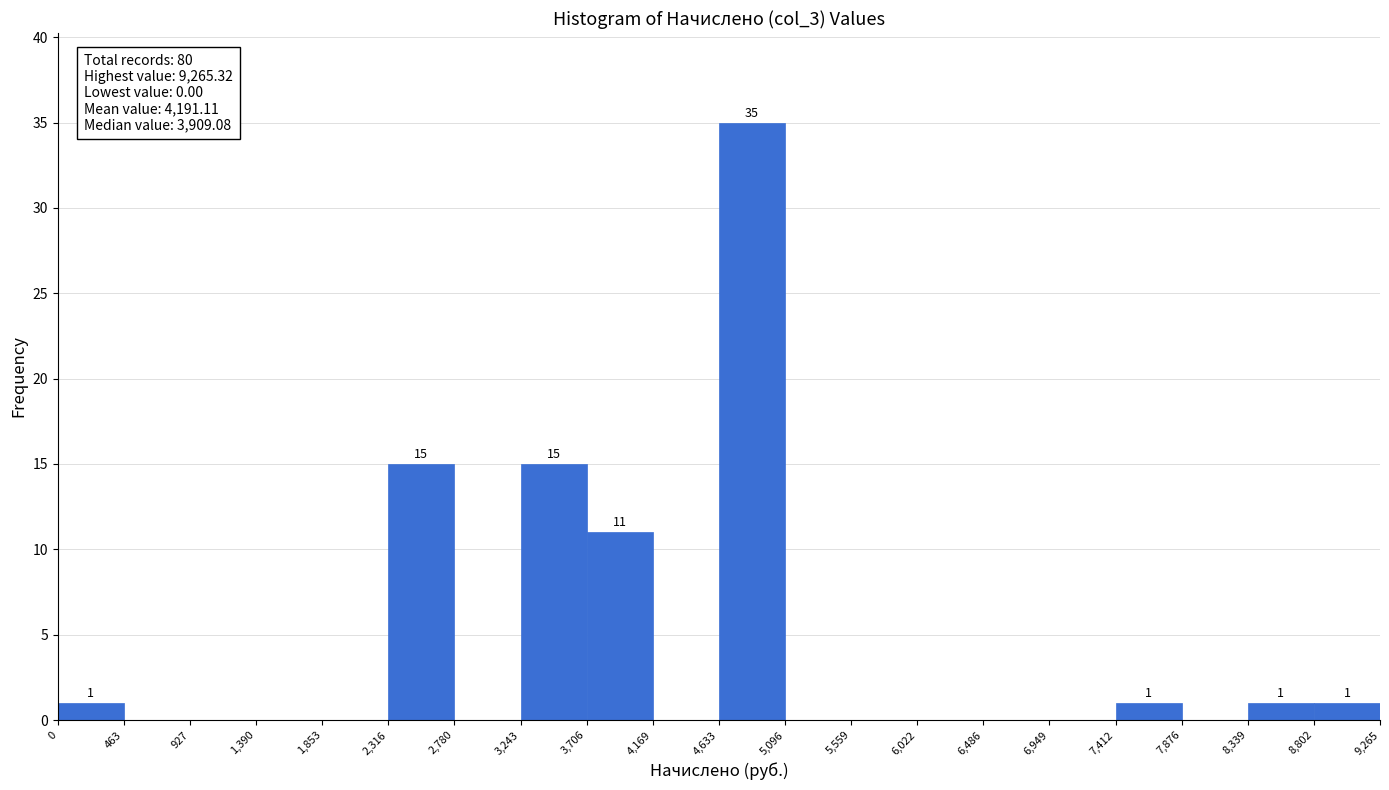

Which range on the x-axis has the tallest bar?

4,633 to 5,096